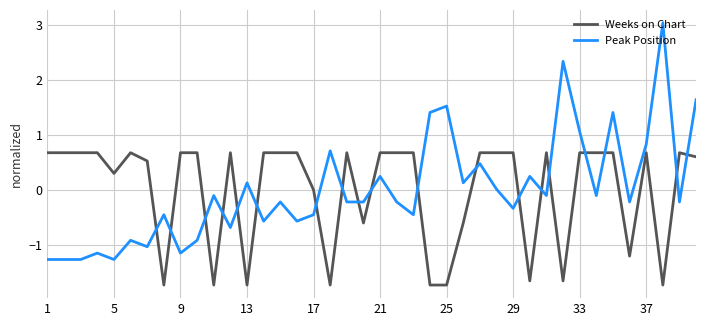

In Peak Position, how many points are higher than both neighbors (excluding endpoints)?

14